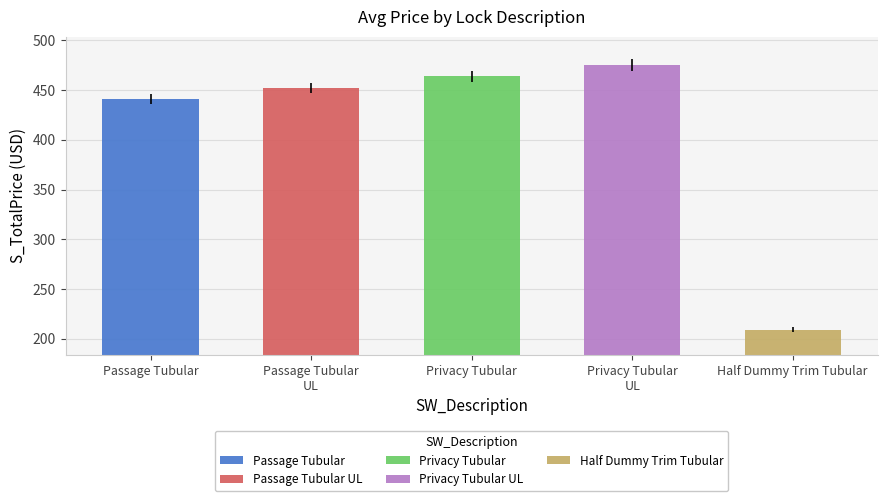

What is the highest value of the HALF DUMMY TRIM series?

209